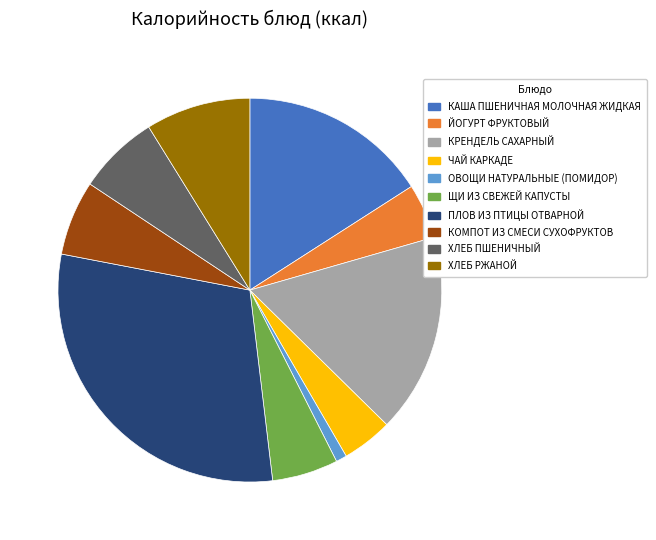

Which category has the biggest portion of the pie?

ПЛОВ ИЗ ПТИЦЫ ОТВАРНОЙ